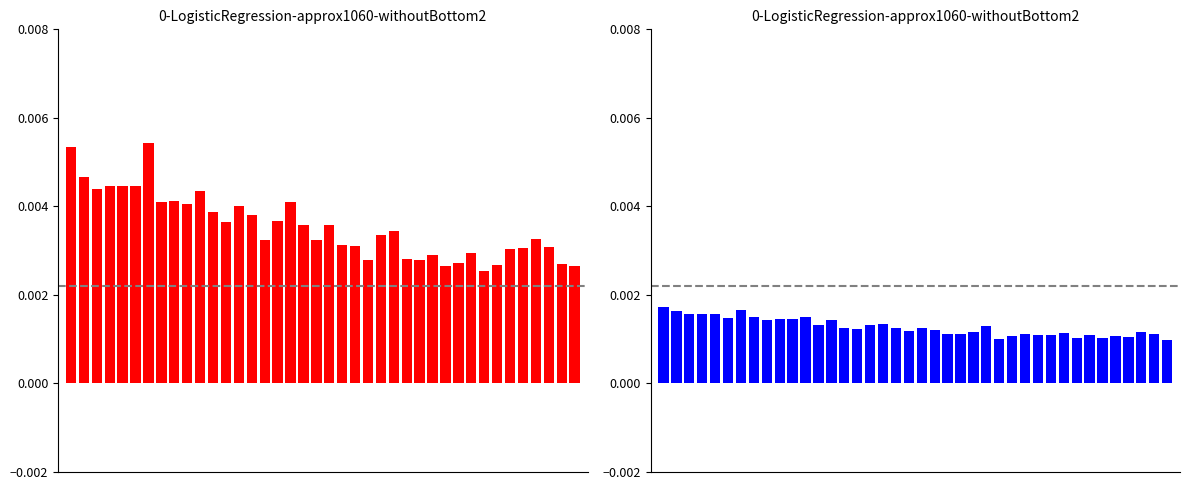

Rank the series by their maximum value, from highest to lowest.

SDS_P1, SDS_P2